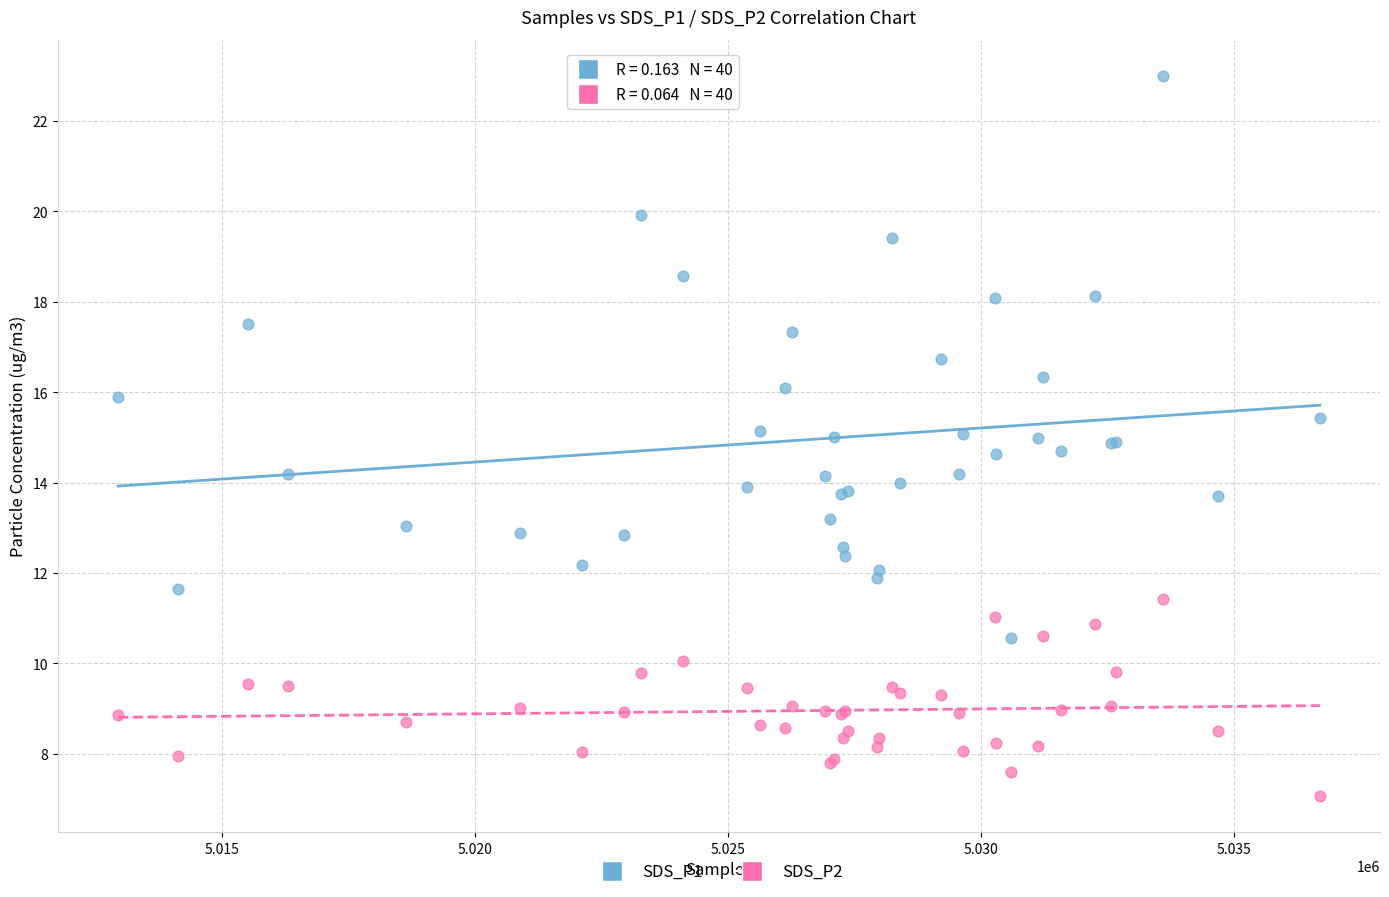

Which series reaches the maximum Y coordinate?

SDS_P1